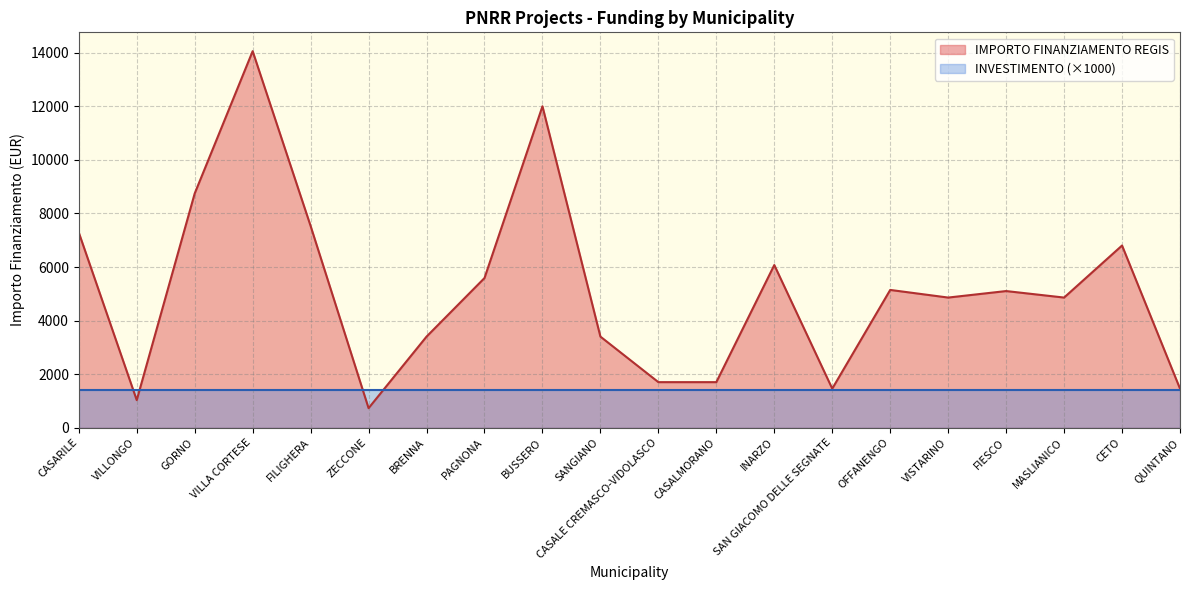

Is it true that the value at FILIGHERA is 10429?

False